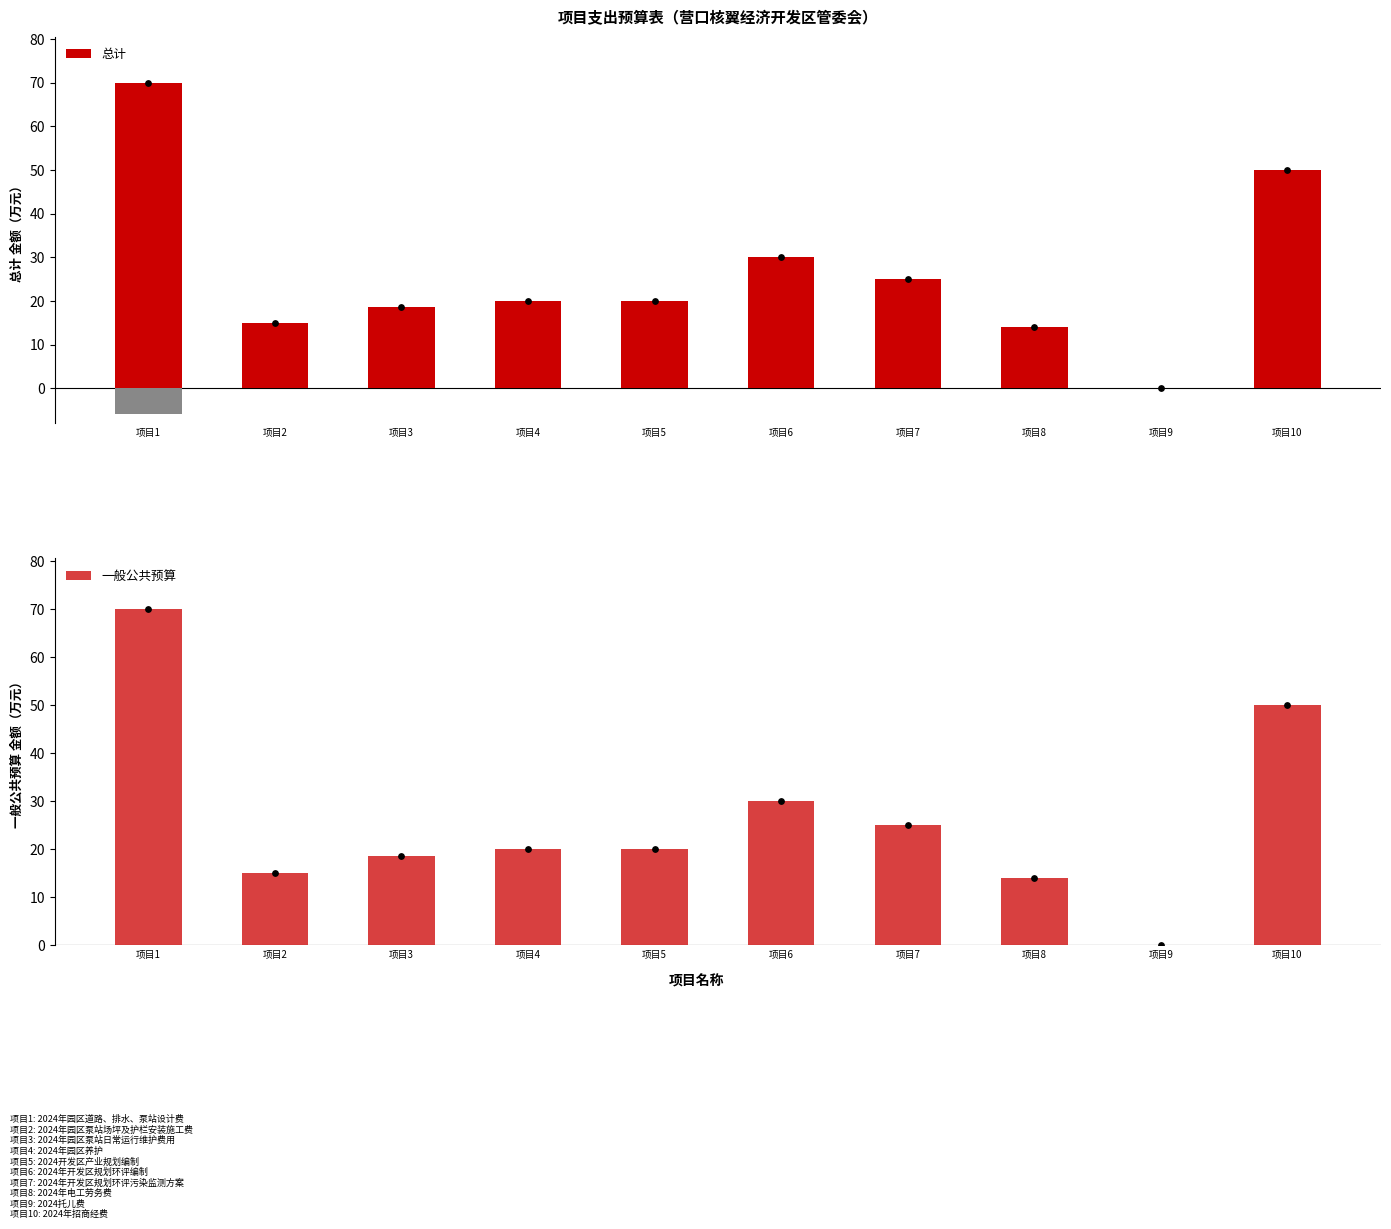

Is the value of 总计 at 项目3 greater than the value of 一般公共预算 at 项目9?

Yes